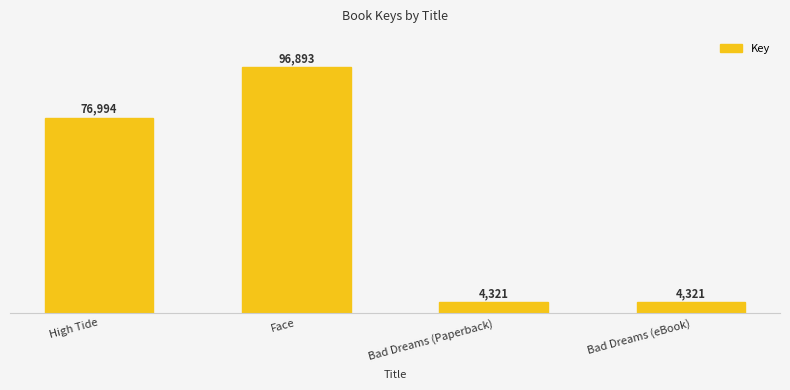

Are the bars horizontal?

No